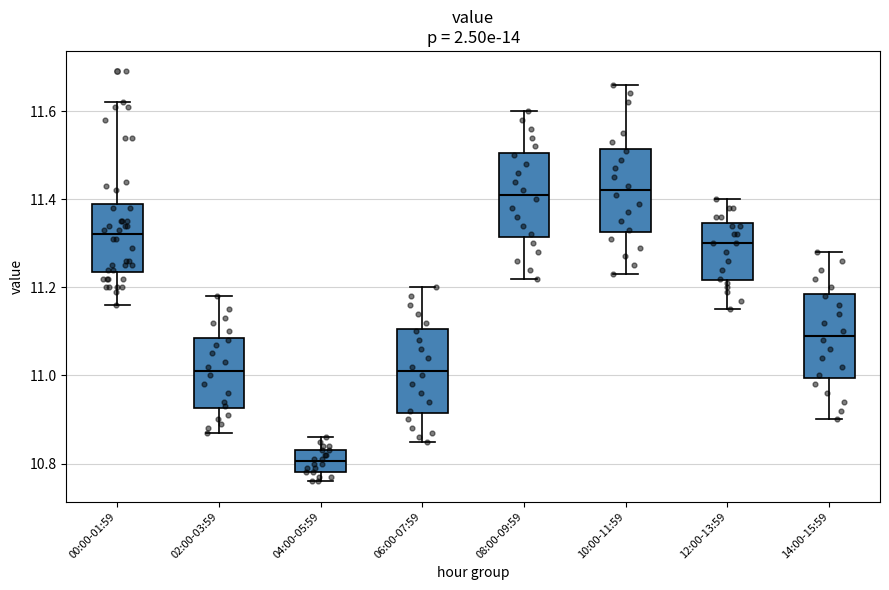

Where does the lower whisker of the box for 10:00-11:59 end on the y-axis? The values are not printed on the chart, so give them approximately, as read against the axis.

11.24